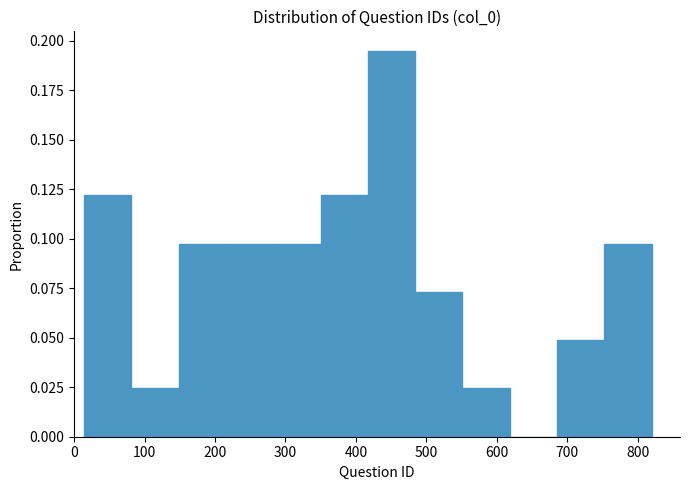

How tall is the bar that spans 350 to 420 on the x-axis? Neither the bar edges nor the heights are printed on the chart, so give them approximately, as read against the axes.

0.120